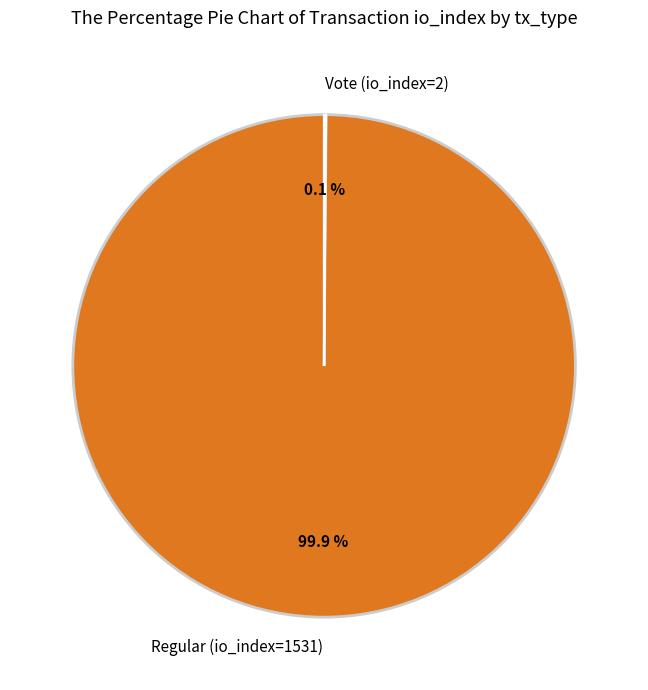

True or false: Regular (io_index=1531) accounts for 100% of the total.

True